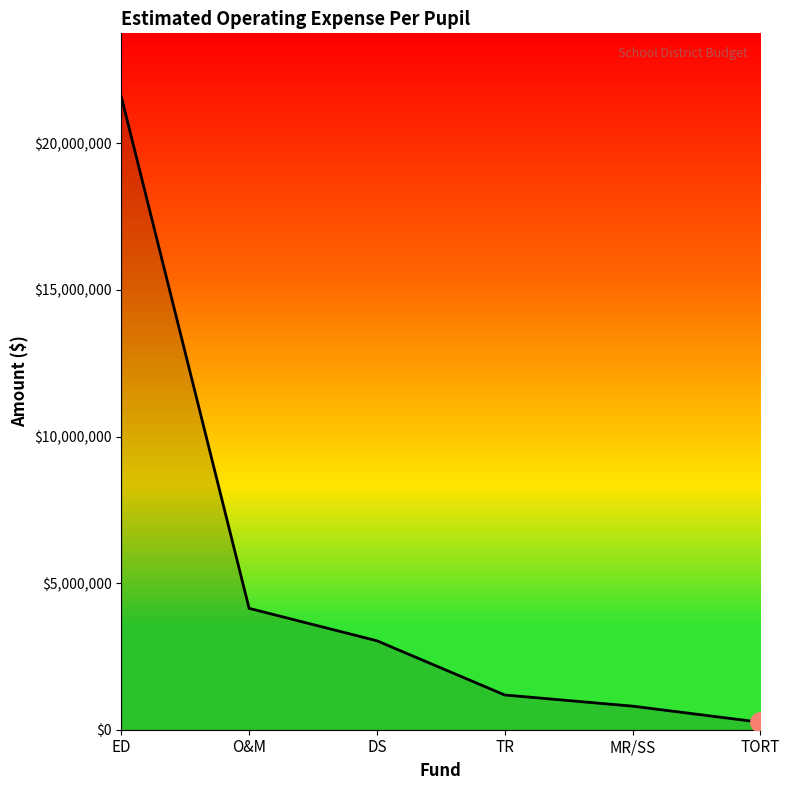

Which category has the lowest value across all series?

TORT